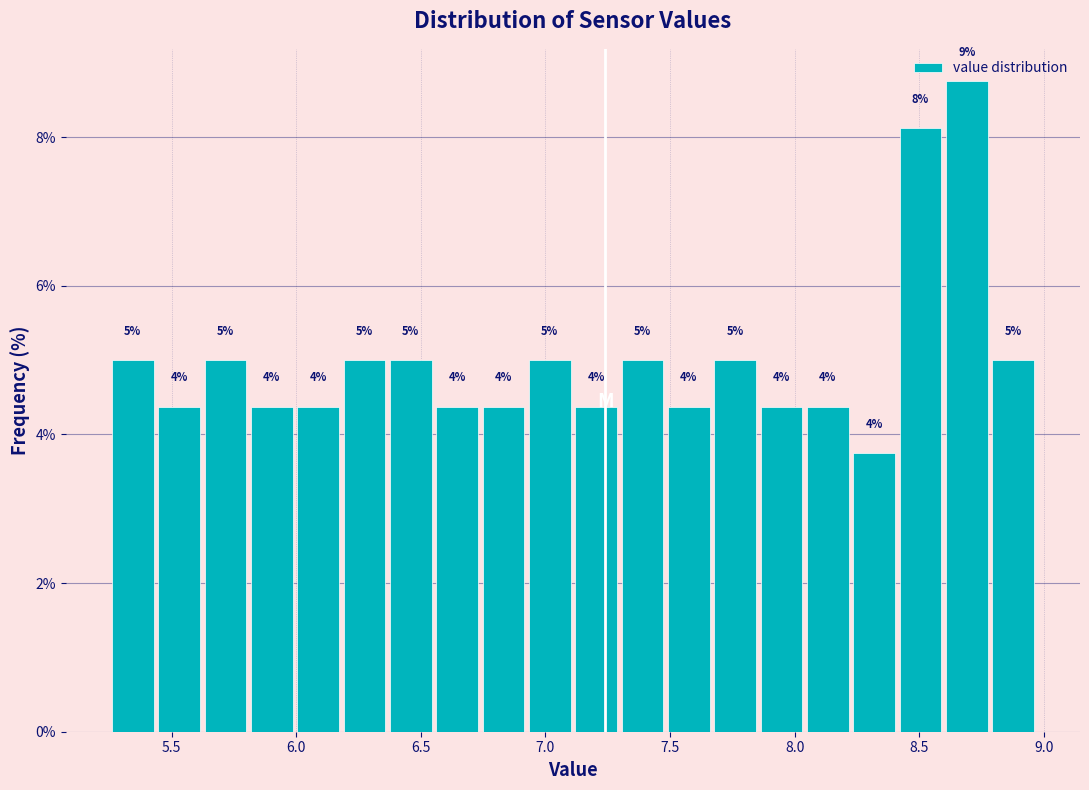

Around what value on the x-axis is the tallest bar? Give the approximate position of its centre, as read against the axis.

8.70